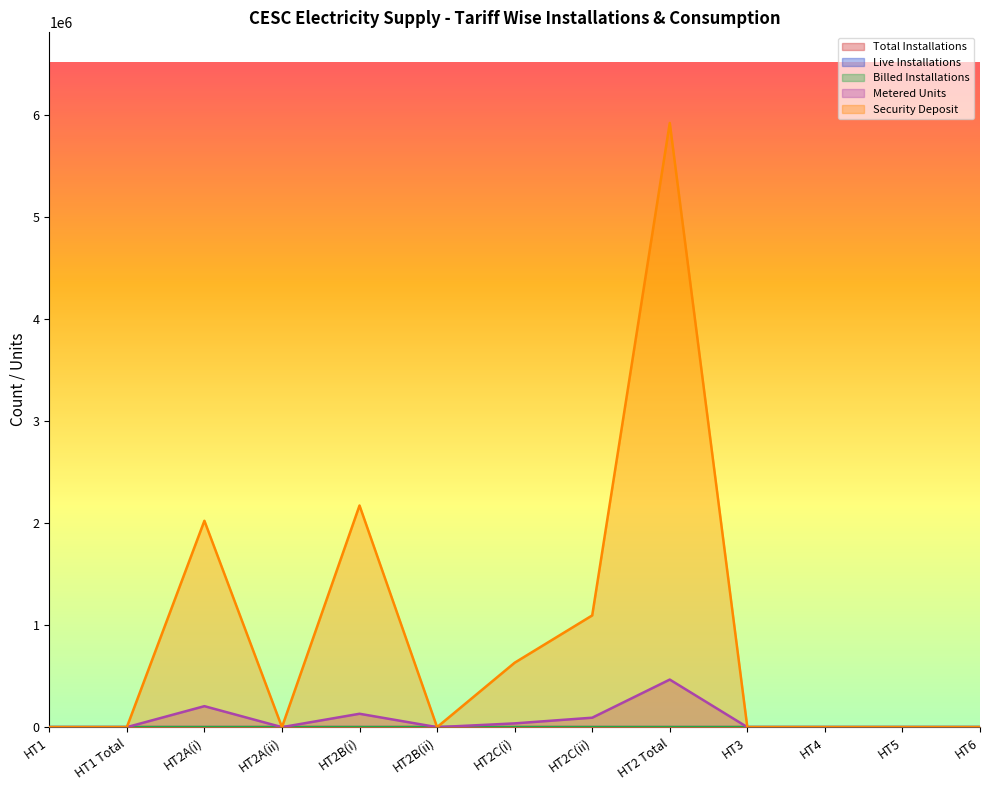

At which category does Live Installations reach its first local peak?

HT2A(i)